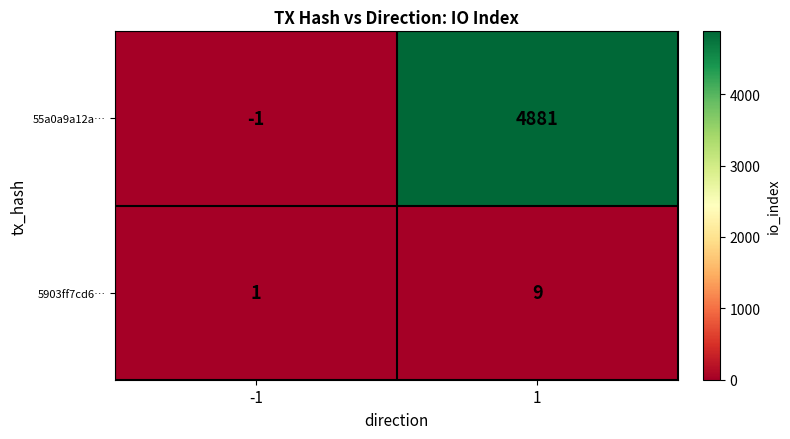

What is the maximum value for 5903ff7cd6…?

9